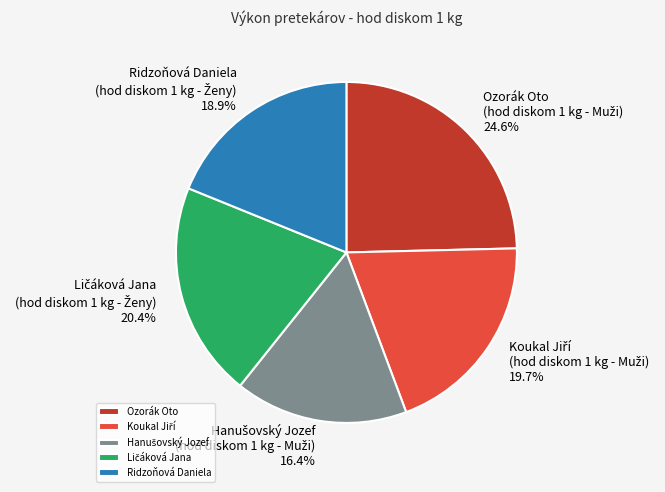

Count the number of slices in the pie.

5